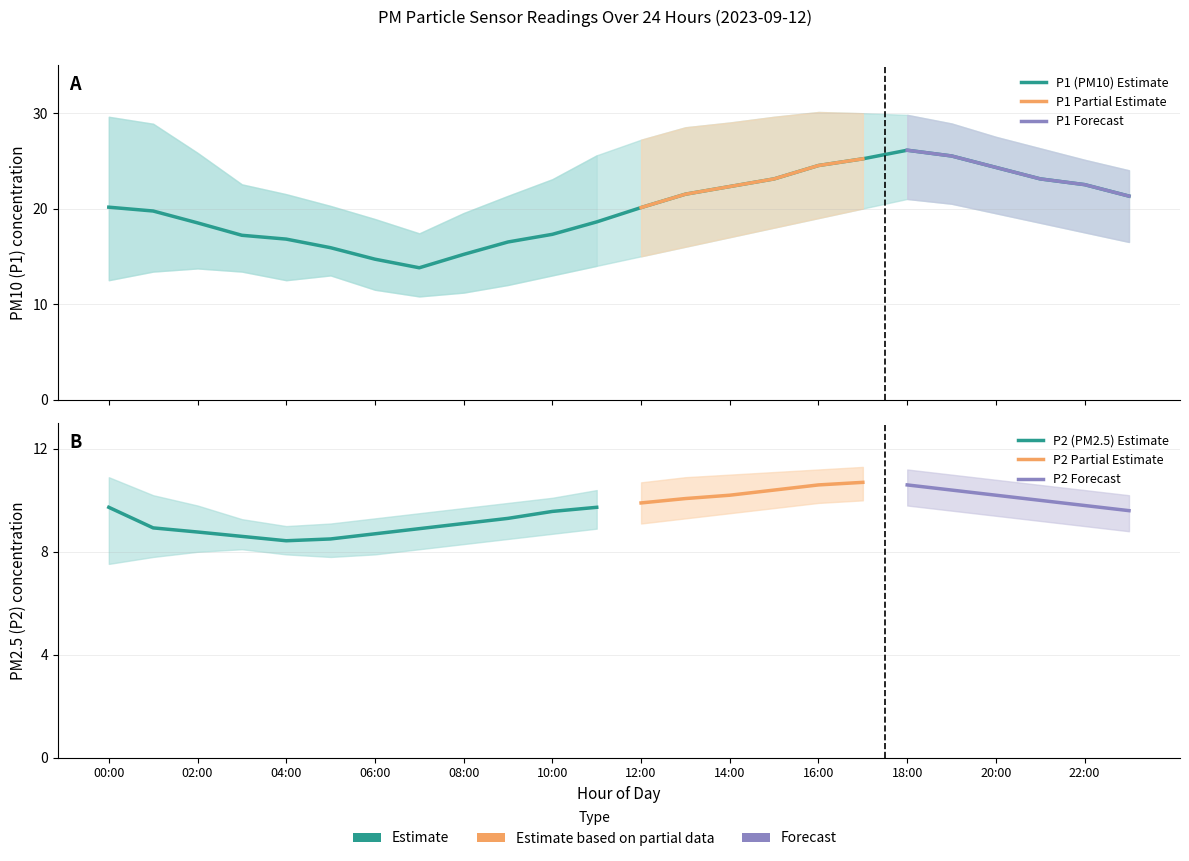

At which label does P2_lower first exceed 8?

03:00